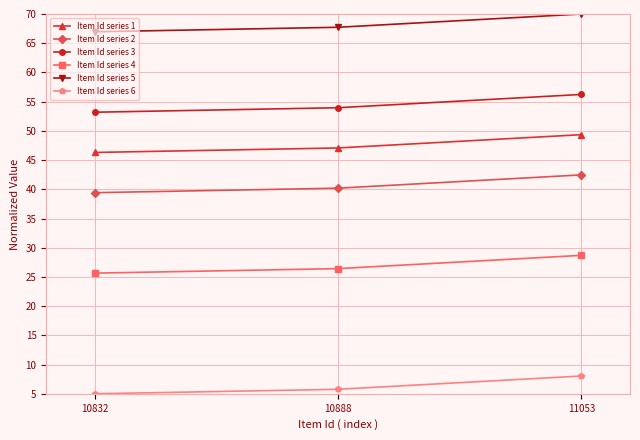

At which label does Item Id series 2 first exceed 40?

10888